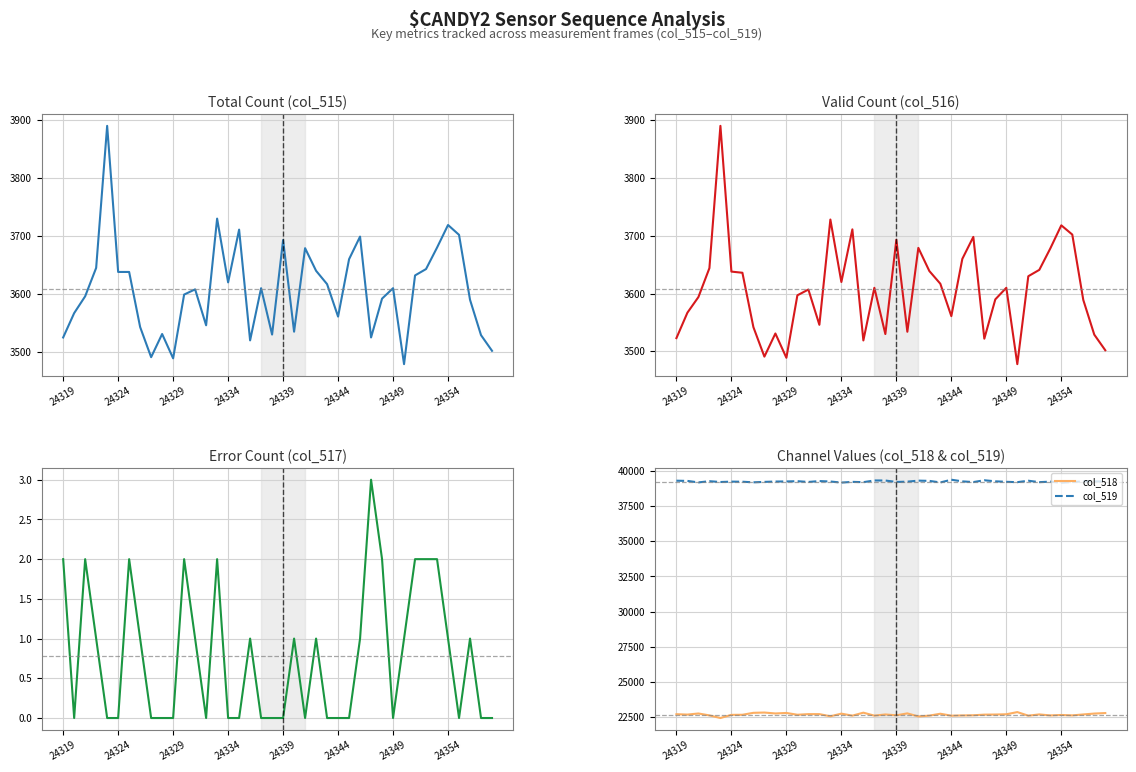

Which series has the largest total across all categories?

col_519